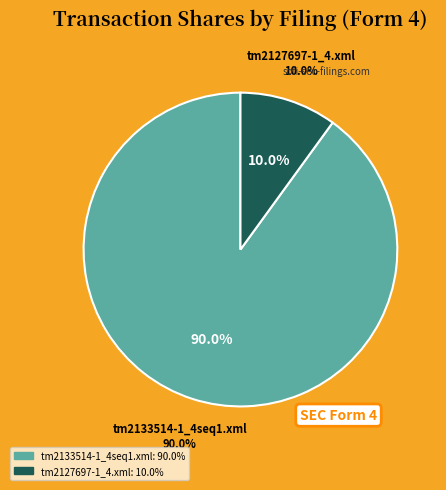

Which category has the biggest portion of the pie?

tm2133514-1_4seq1.xml